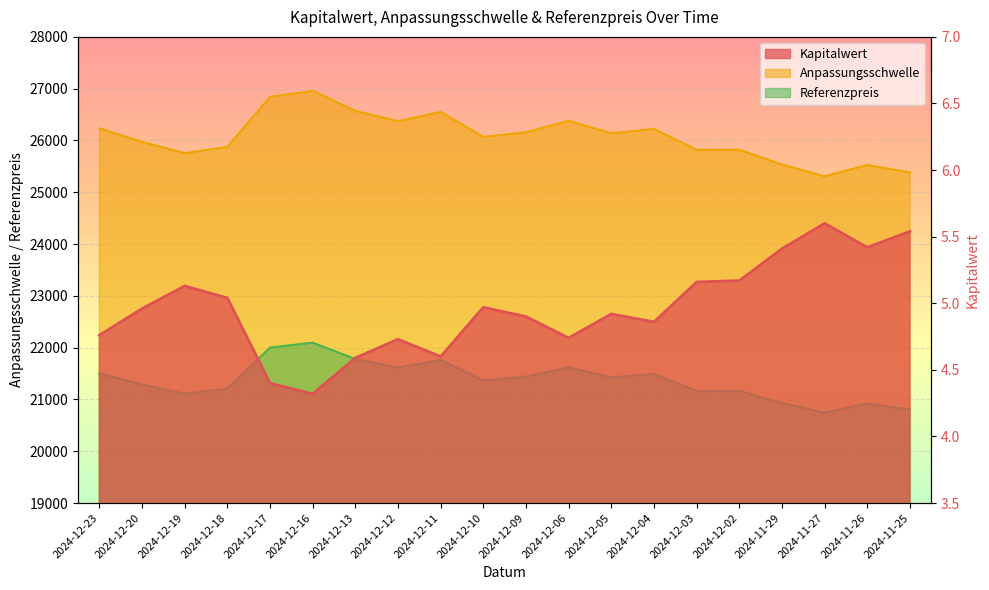

The Anpassungsschwelle series shows 26138.8 at 2024-12-05. True or false?

True